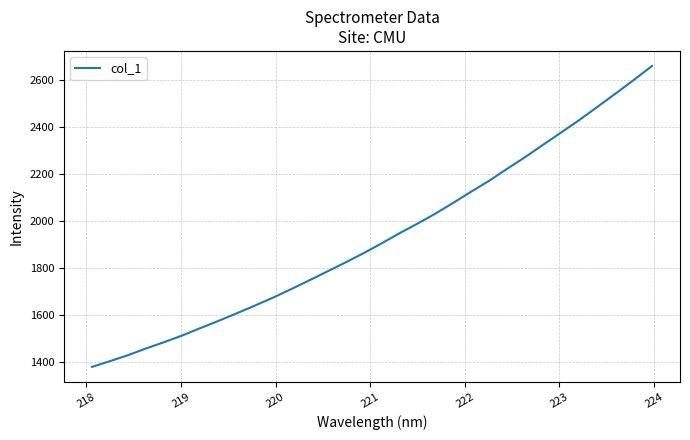

Reading left to right, extract all data points from this chart.

1379.1	1403.7	1429.3	1458.1	1484.8	1513.2	1544.6	1575.4	1607.3	1640.1	1673.7	1709.9	1747.2	1785.2	1823.4	1862.7	1904.6	1948.1	1989.4	2032.3	2078.9	2126.7	2173.4	2224.7	2274.7	2327.5	2380.0	2432.7	2488.7	2545.1	2602.5	2661.5